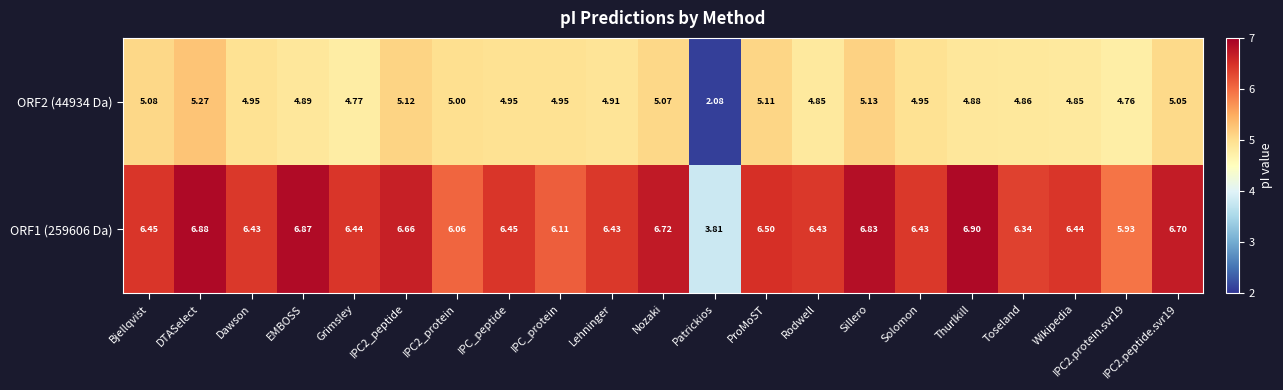

Rank the series at IPC2.protein.svr19 from lowest to highest value.

ORF2 (44934 Da), ORF1 (259606 Da)